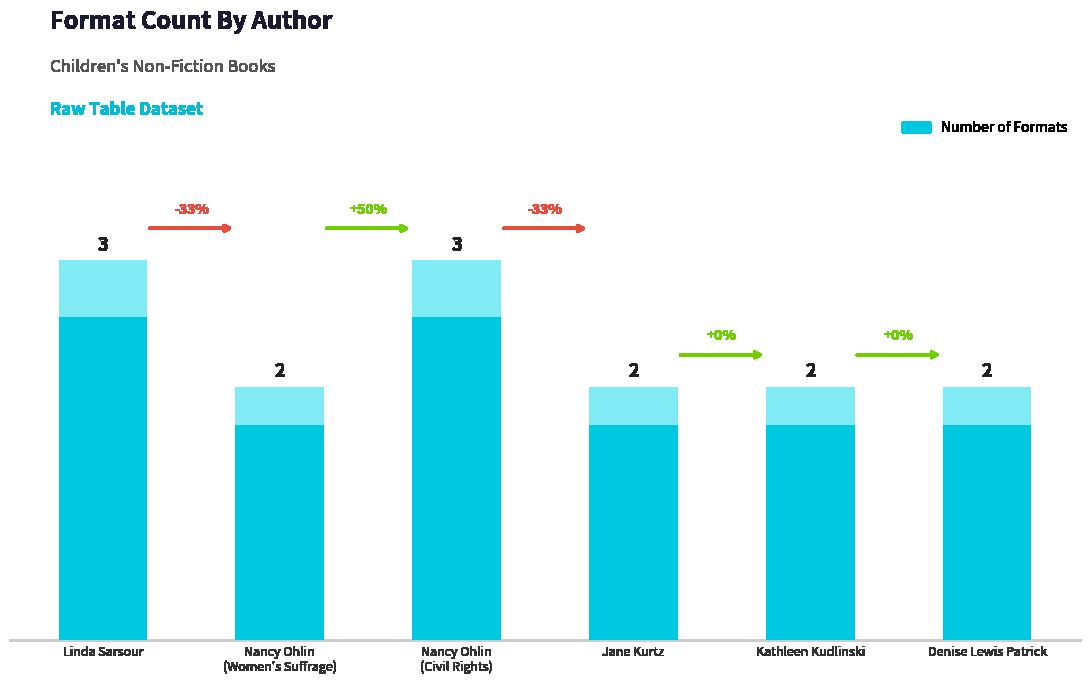

Reading left to right, what are all the values shown in this chart?

3	2	3	2	2	2